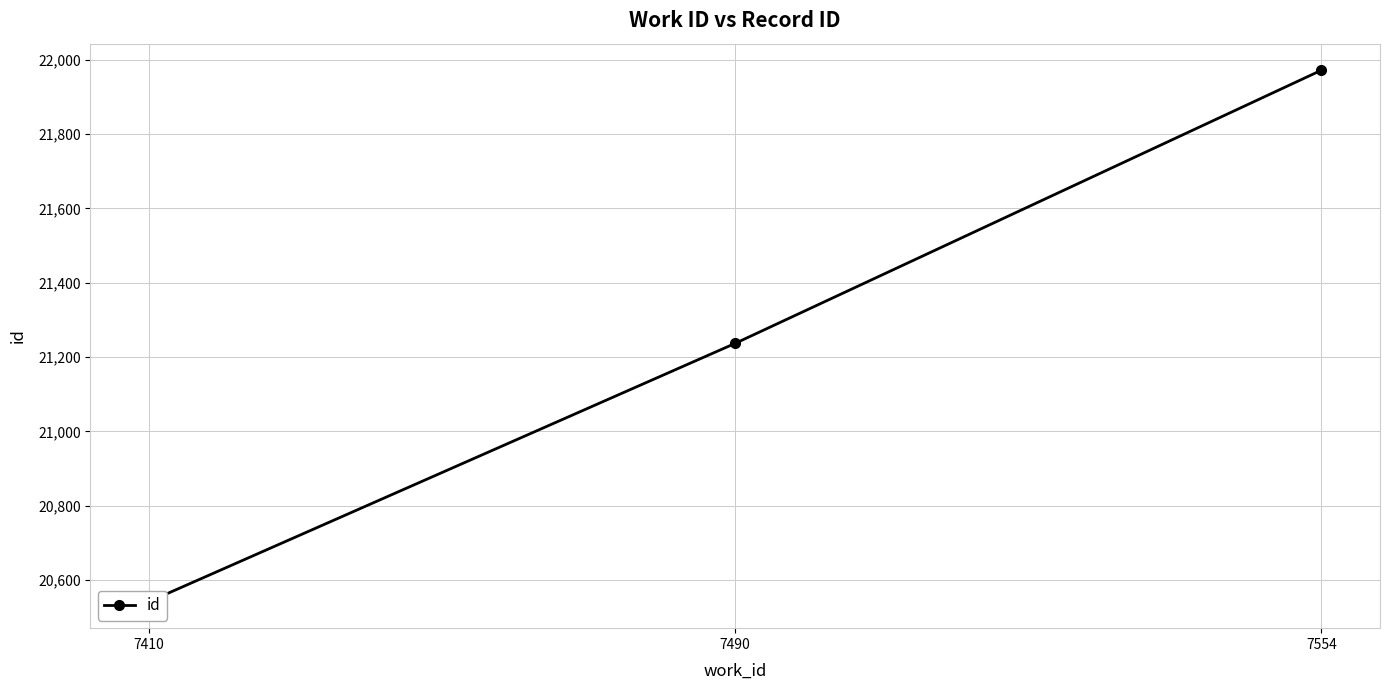

How many lines are shown in the chart?

1